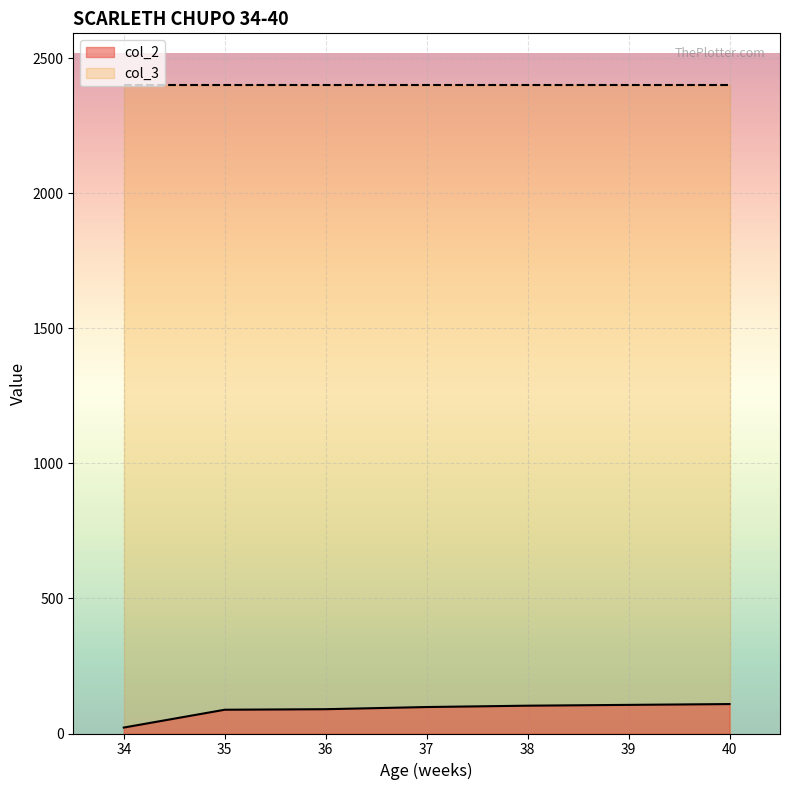

The chart shows a value of 186 at 40. True or false?

False